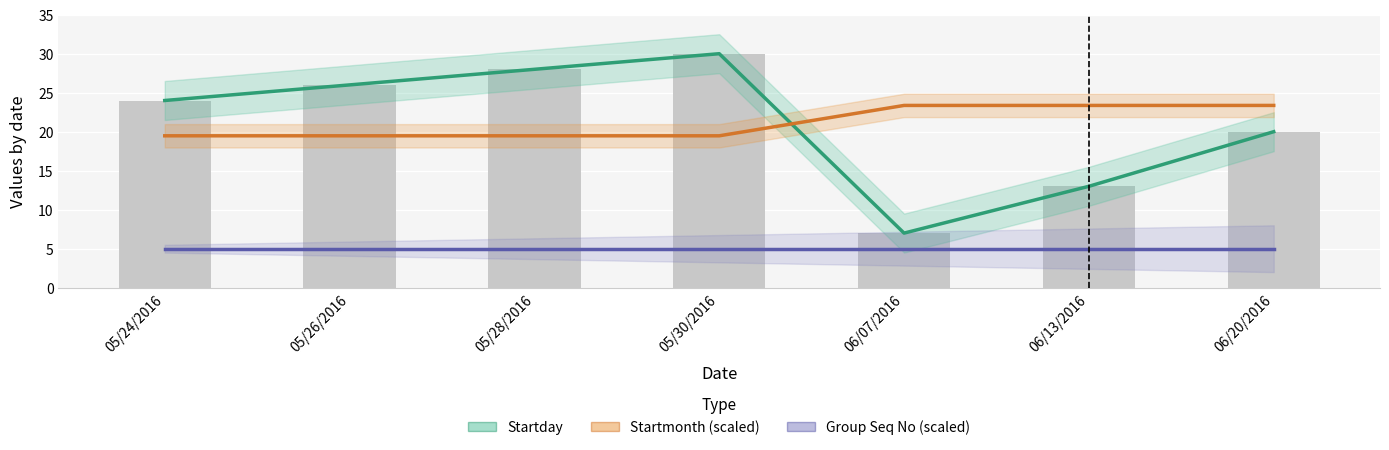

Reading left to right, transcribe all the data shown in this chart.

Startday: 05/24/2016=24.0	05/26/2016=26.0	05/28/2016=28.0	05/30/2016=30.0	06/07/2016=7.0	06/13/2016=13.0	06/20/2016=20.0
Startmonth (scaled): 05/24/2016=19.5	05/26/2016=19.5	05/28/2016=19.5	05/30/2016=19.5	06/07/2016=23.4	06/13/2016=23.4	06/20/2016=23.4
Group Seq No (scaled): 05/24/2016=5.0	05/26/2016=5.0	05/28/2016=5.0	05/30/2016=5.0	06/07/2016=5.0	06/13/2016=5.0	06/20/2016=5.0